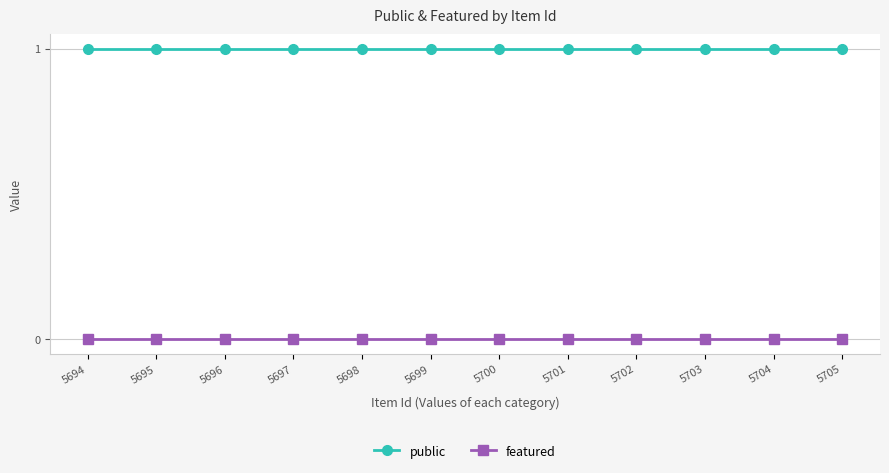

Is it true that public equals 1 at 5700?

True